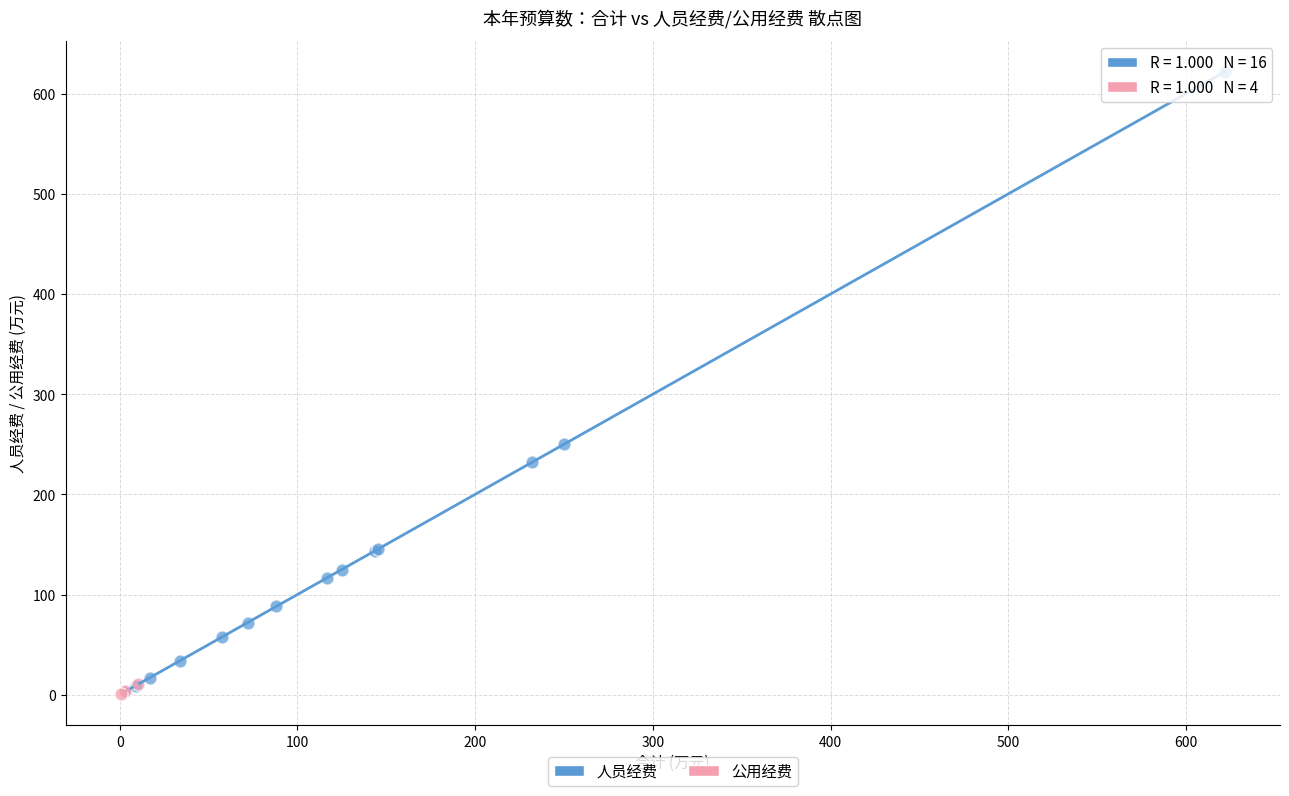

Which series contains the highest Y value?

人员经费